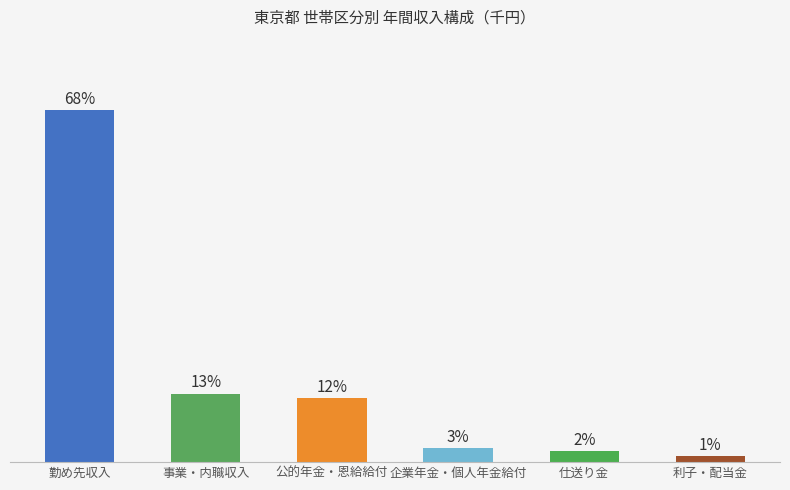

Are the bars horizontal?

No